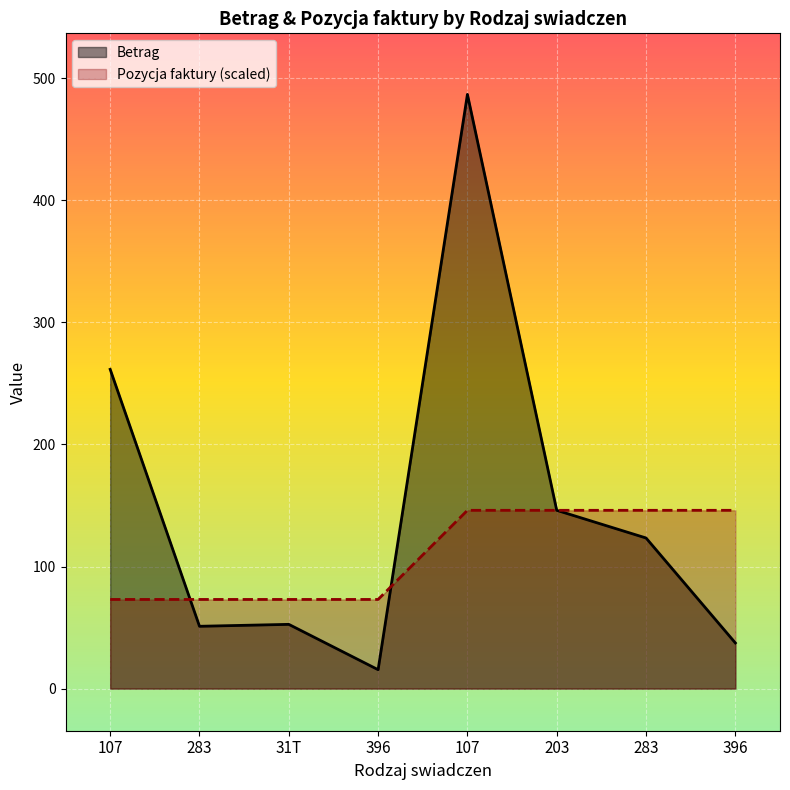

The value of Pozycja faktury at 107 is 17.6. True or false?

False